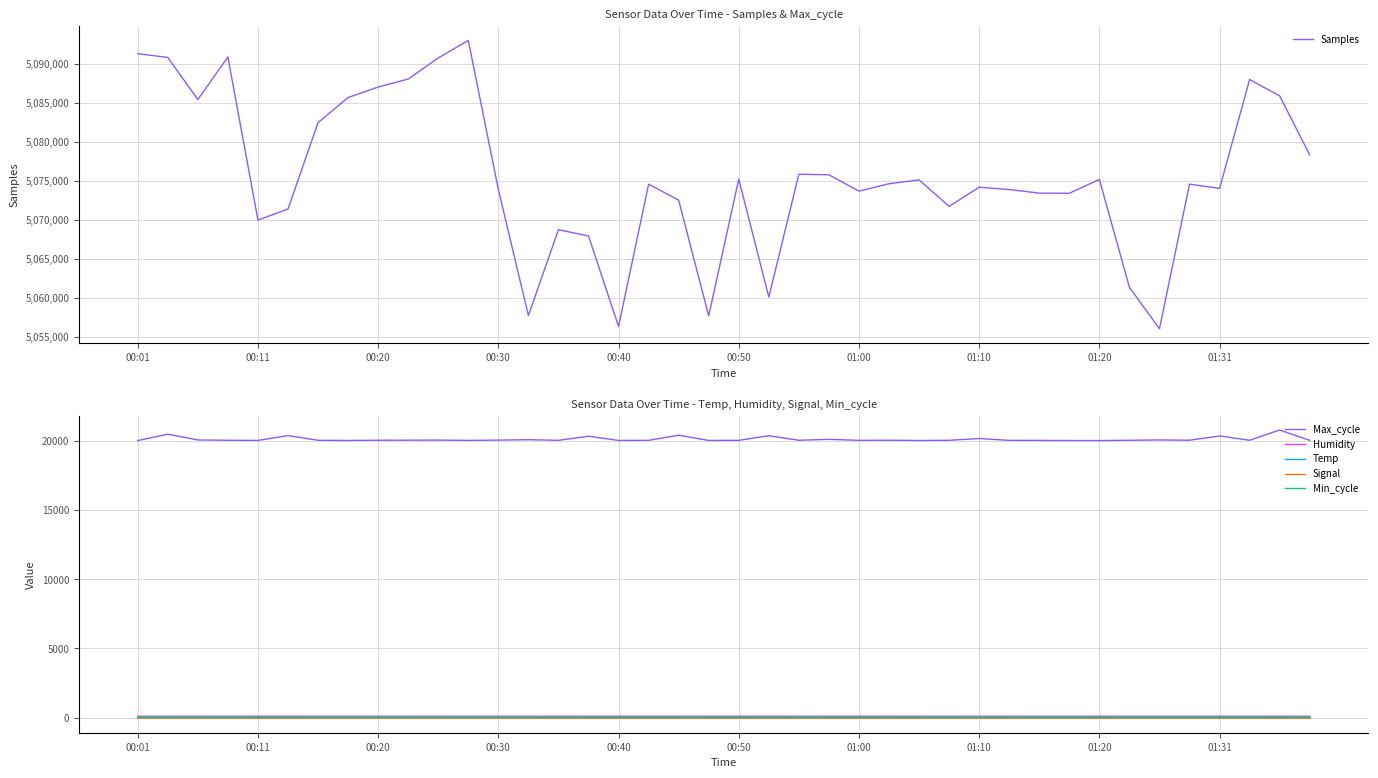

Is the value of Samples at 38 greater than the value of Max_cycle at 35?

Yes